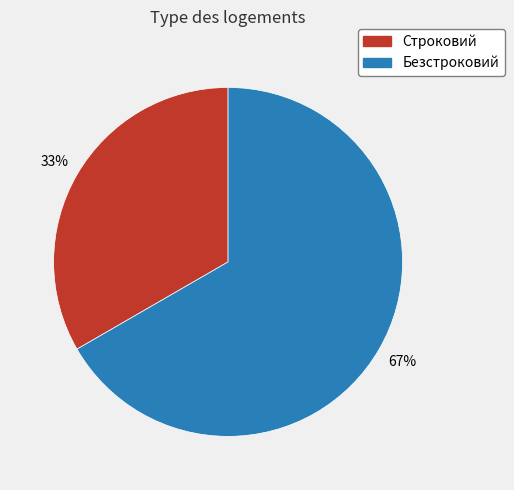

What percentage is the Строковий slice, to the nearest percent?

33%